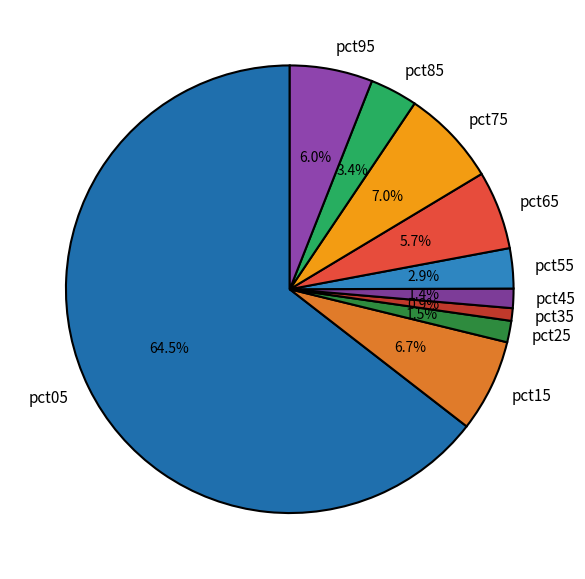

What is the largest slice in the pie chart?

pct05